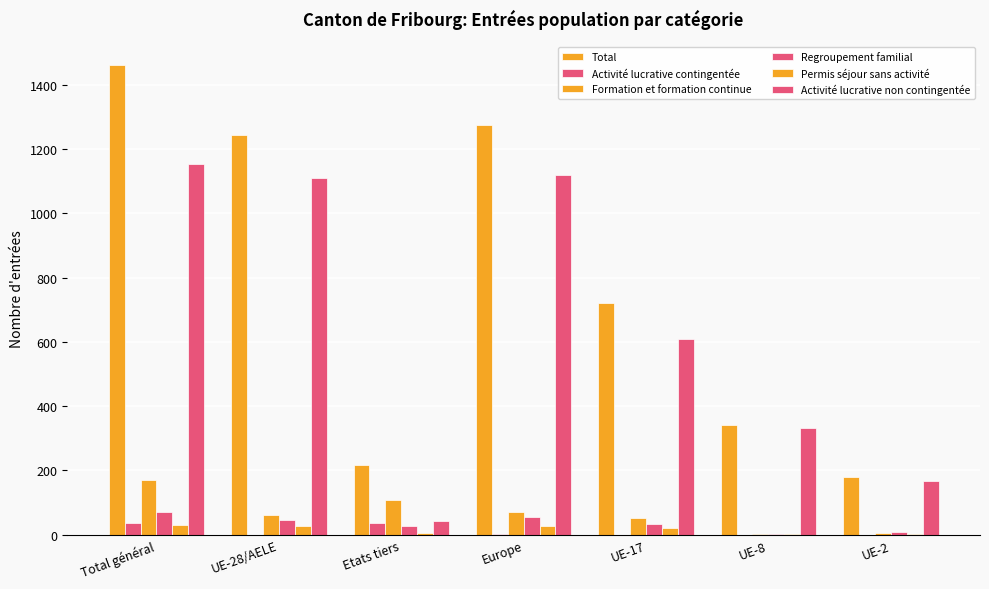

How many categories are shown in the chart?

7